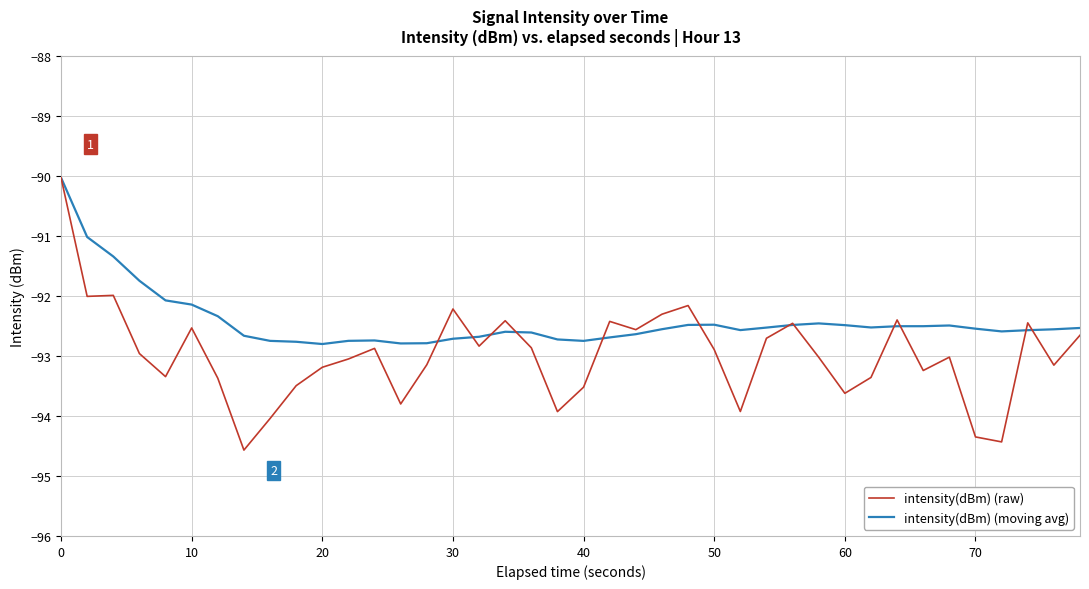

Which series has the largest range (max minus min)?

intensity(dBm) (raw)